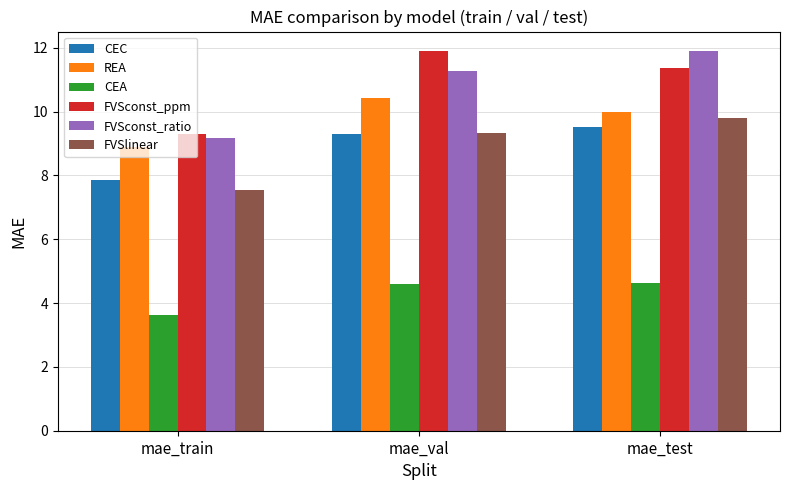

Which series has the largest range (max minus min)?

FVSconst_ratio